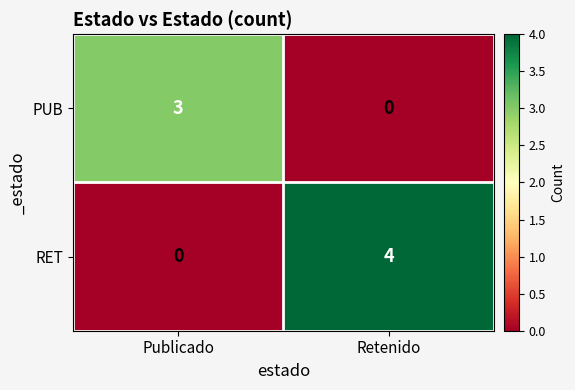

At which label does PUB reach its minimum?

Retenido